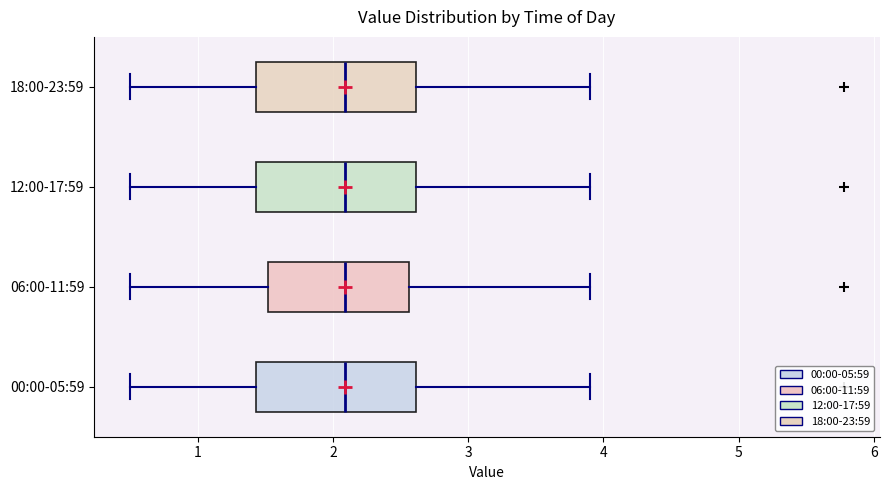

Reading bottom to top, read every box against the x-axis: the position of its median line, the range the box covers, and the ends of its whiskers. The values are not printed on the chart, so give them approximately, as read against the axis.

00:00-05:59: median 2.1, box 1.4 to 2.6, whiskers 0.5 to 3.9
06:00-11:59: median 2.1, box 1.5 to 2.6, whiskers 0.5 to 3.9
12:00-17:59: median 2.1, box 1.4 to 2.6, whiskers 0.5 to 3.9
18:00-23:59: median 2.1, box 1.4 to 2.6, whiskers 0.5 to 3.9